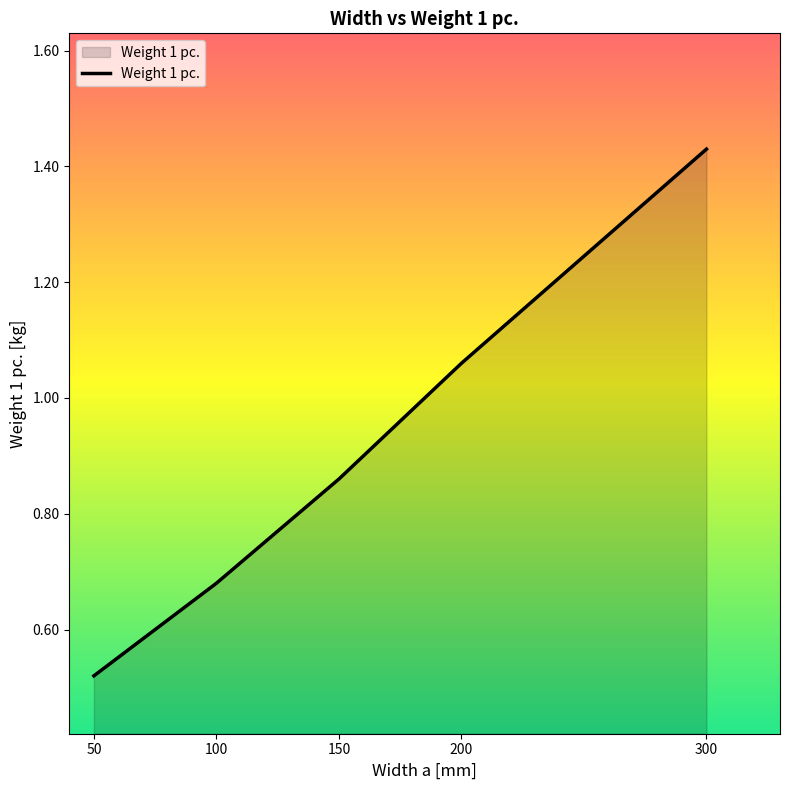

What is the difference between the second highest and second lowest values?

0.4